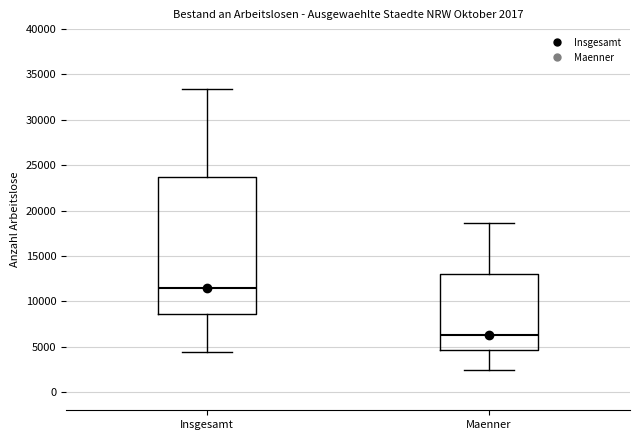

Which box is the tallest, from its lower edge to its upper edge?

Insgesamt